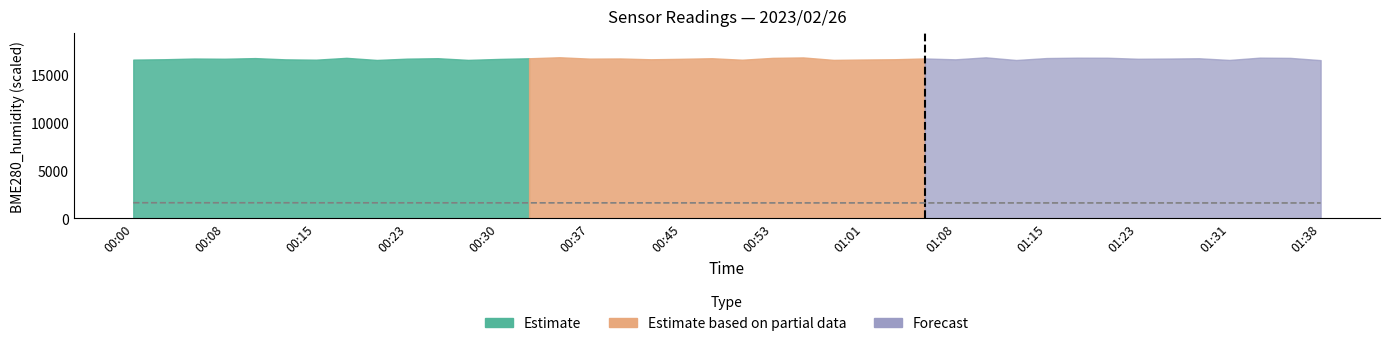

Approximately how many times larger is the value at 00:37 compared to 29?

1.0